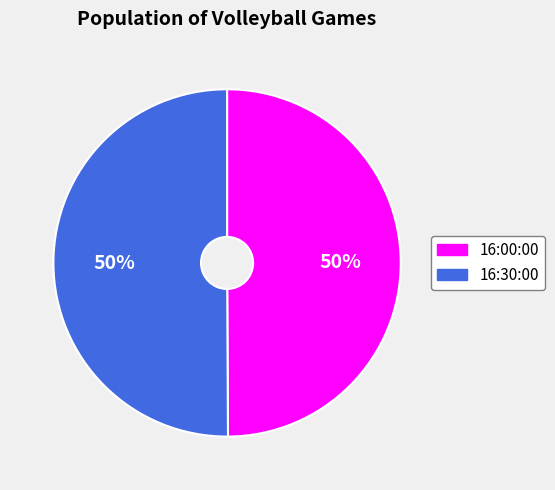

How many slices are in this pie chart?

2